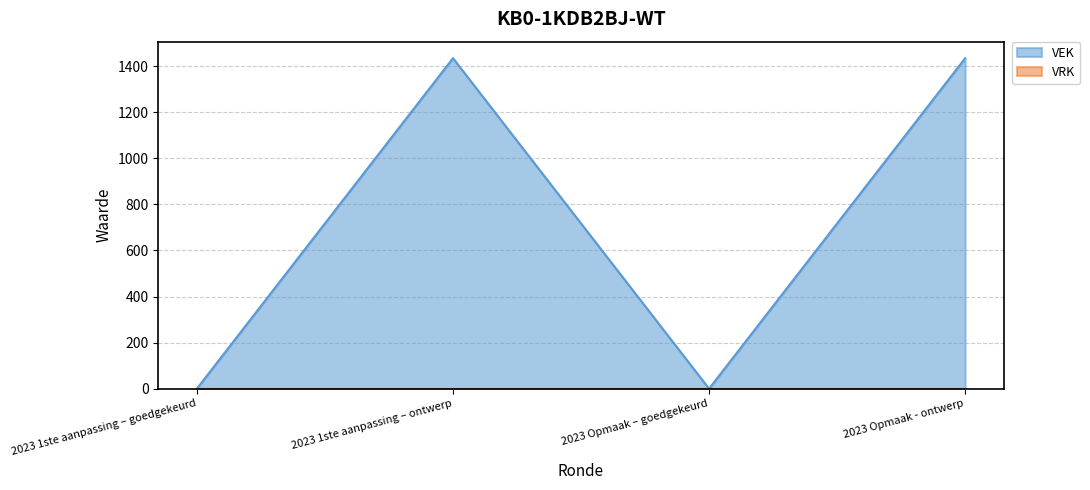

What is the difference between the second highest and second lowest values?

1434